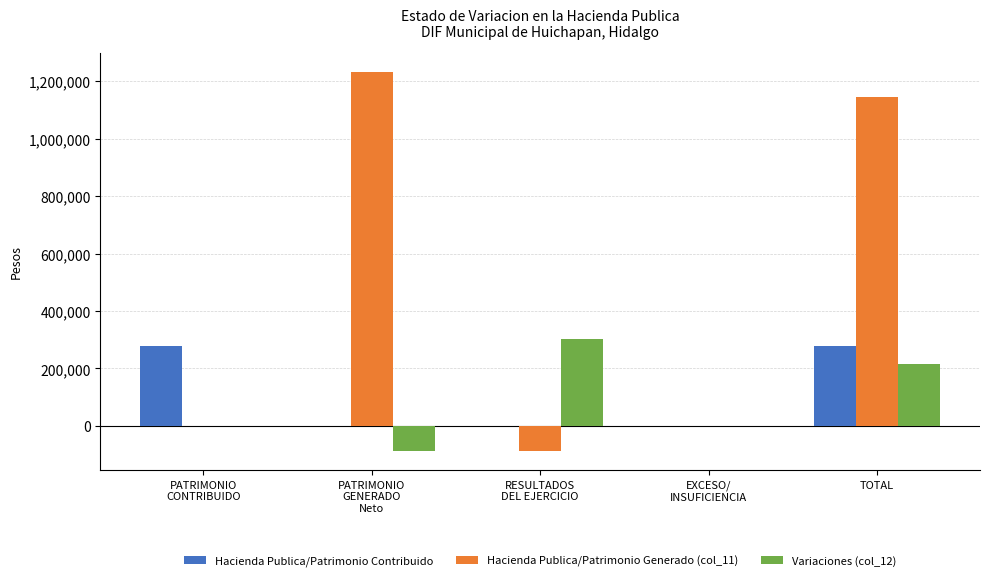

Which series has the largest total across all categories?

Hacienda Publica/Patrimonio Generado (col_11)